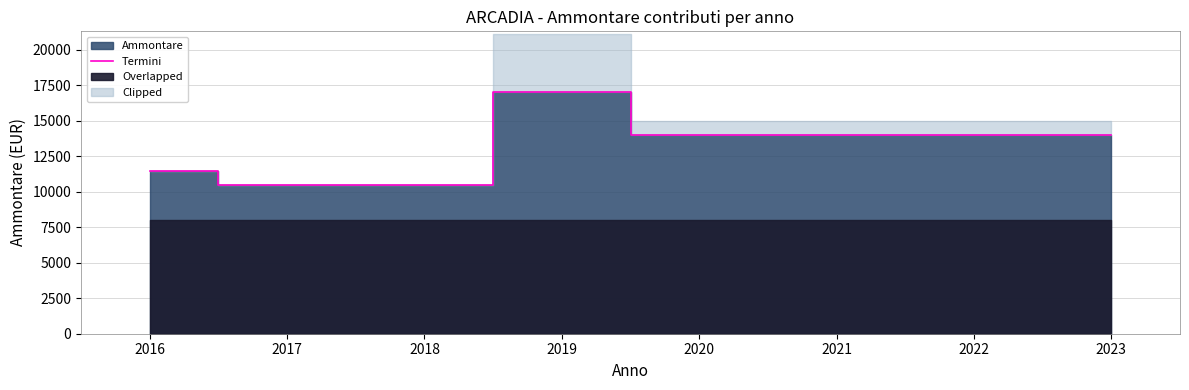

How many data points does each series have?

8